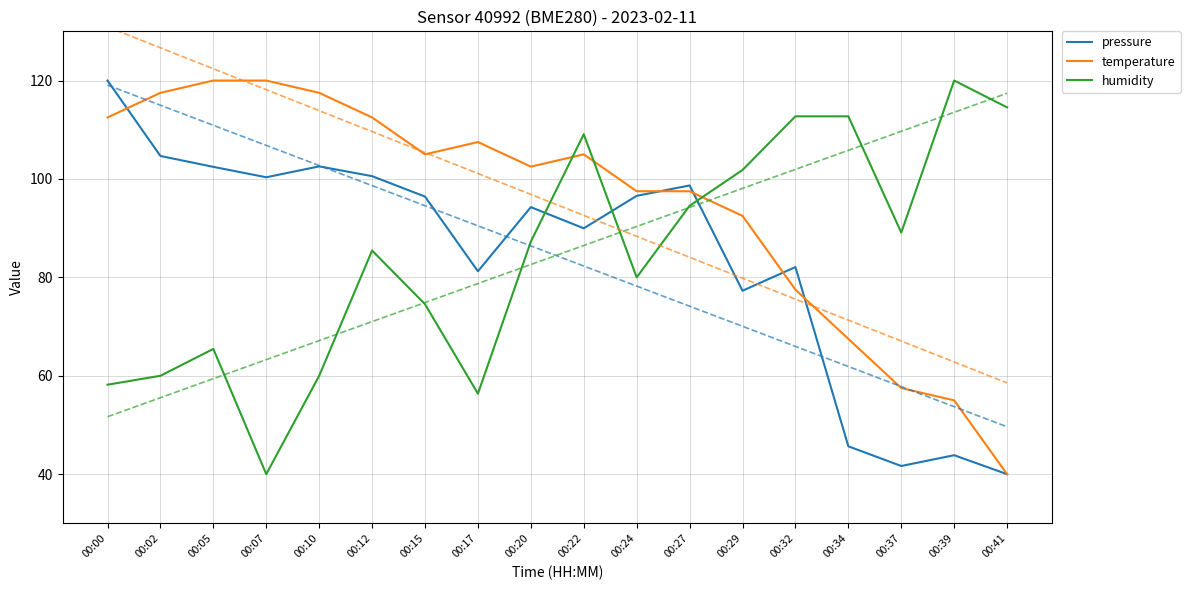

Count the number of categories in the chart.

18